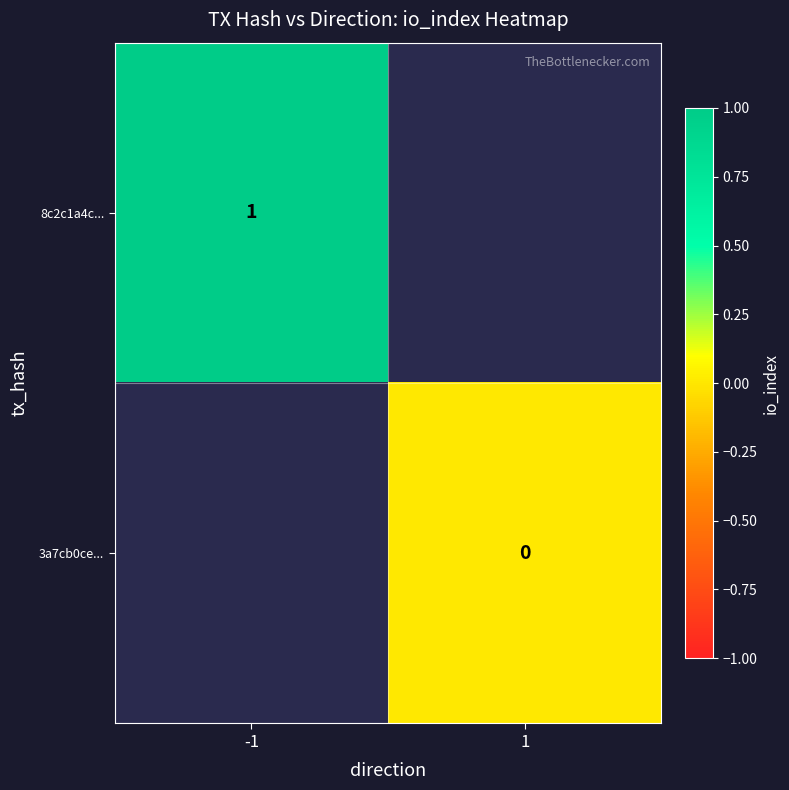

The 8c2c1a4c... series shows 2 at -1. True or false?

False